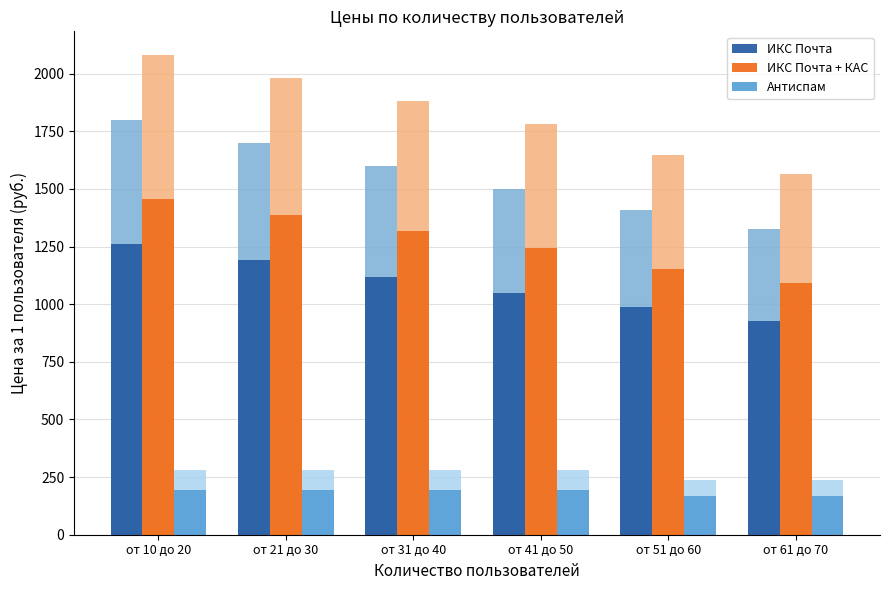

What is the total value across all series at от 41 до 50?

2492.0